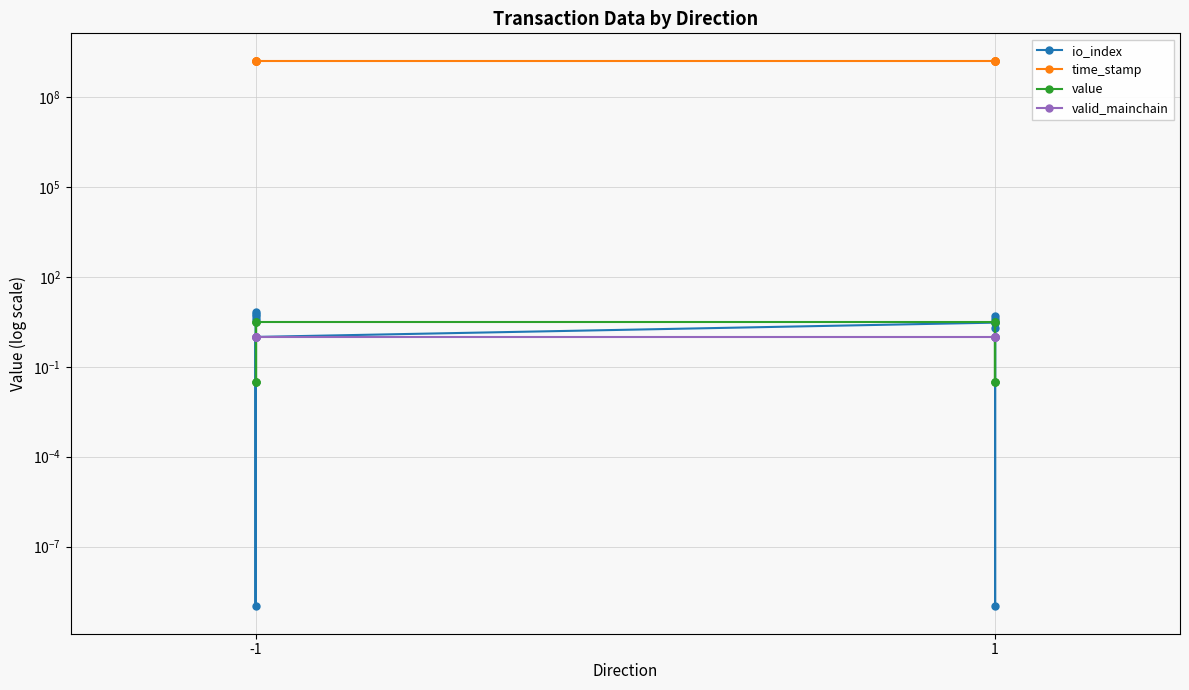

What are all the series names shown in the legend?

io_index, time_stamp, value, valid_mainchain